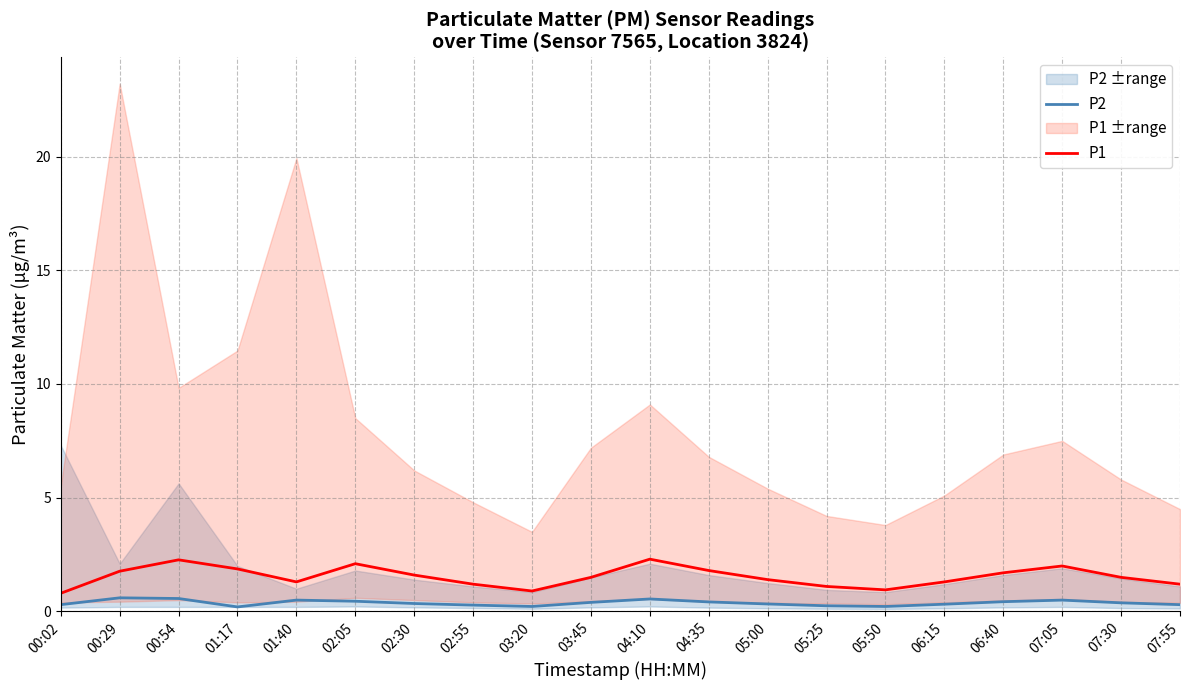

Is it true that P1 equals 1.5 at 03:45?

True